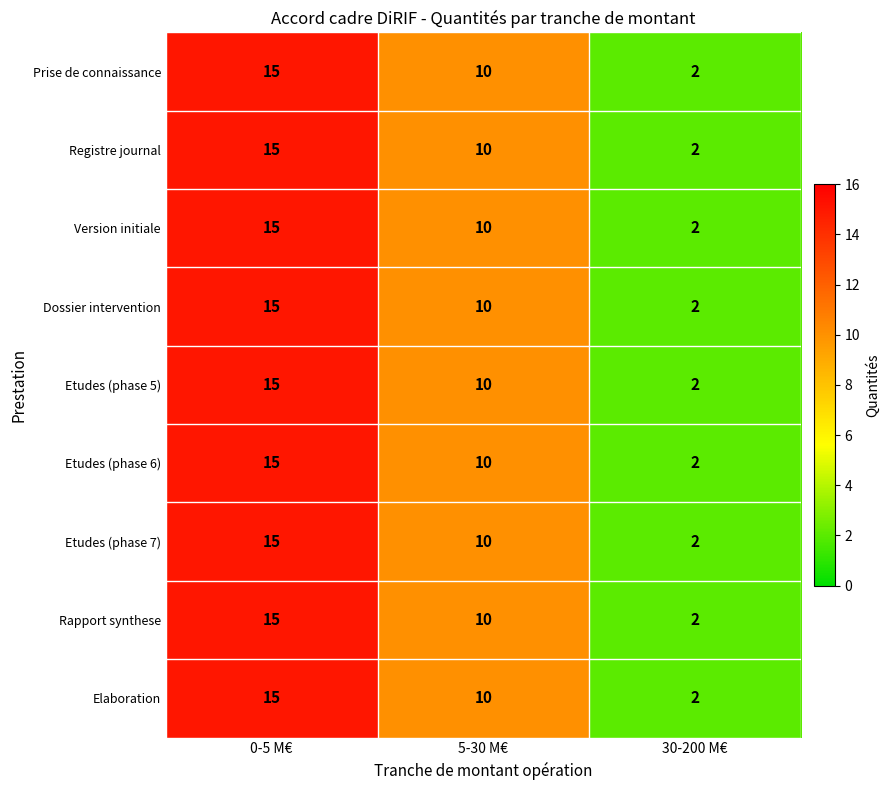

Reading left to right, extract all data points from this chart.

Prise de connaissance: 15	10	2
Registre journal: 15	10	2
Version initiale: 15	10	2
Dossier intervention: 15	10	2
Etudes (phase 5): 15	10	2
Etudes (phase 6): 15	10	2
Etudes (phase 7): 15	10	2
Rapport synthese: 15	10	2
Elaboration: 15	10	2